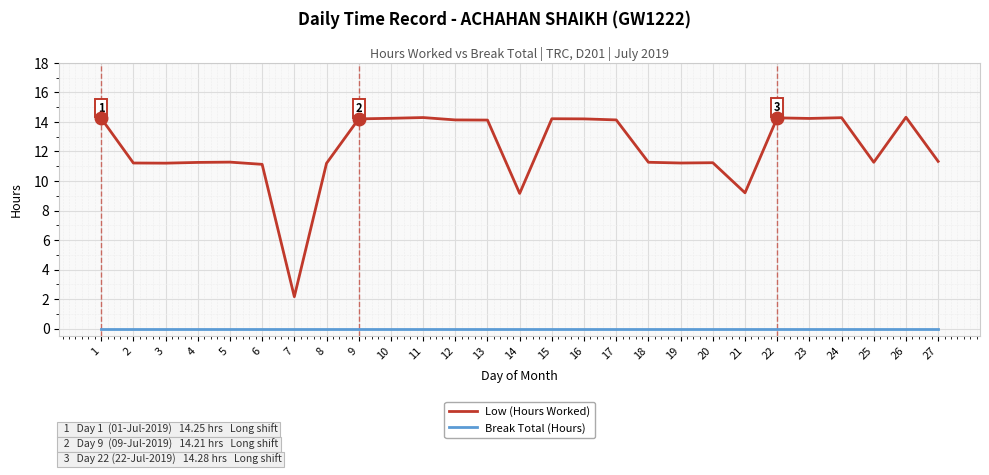

Between 7 and 15, which series saw the biggest shift?

Low (Hours Worked)